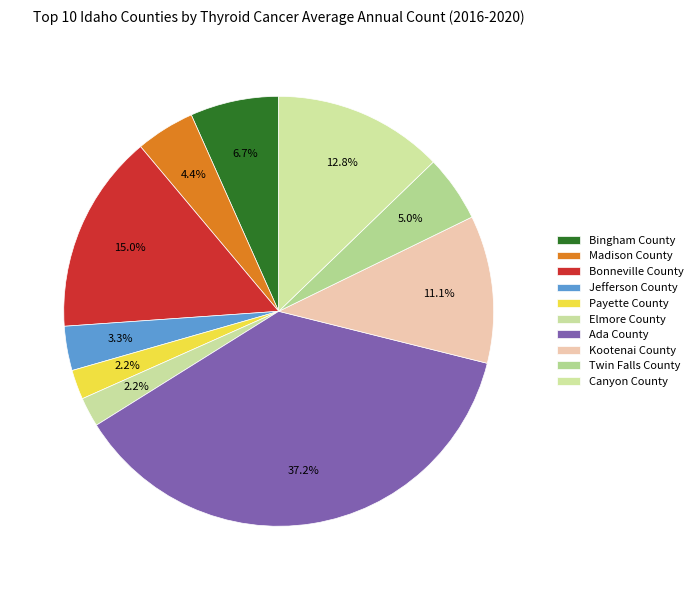

The Twin Falls County slice represents 1% of the pie. True or false?

False